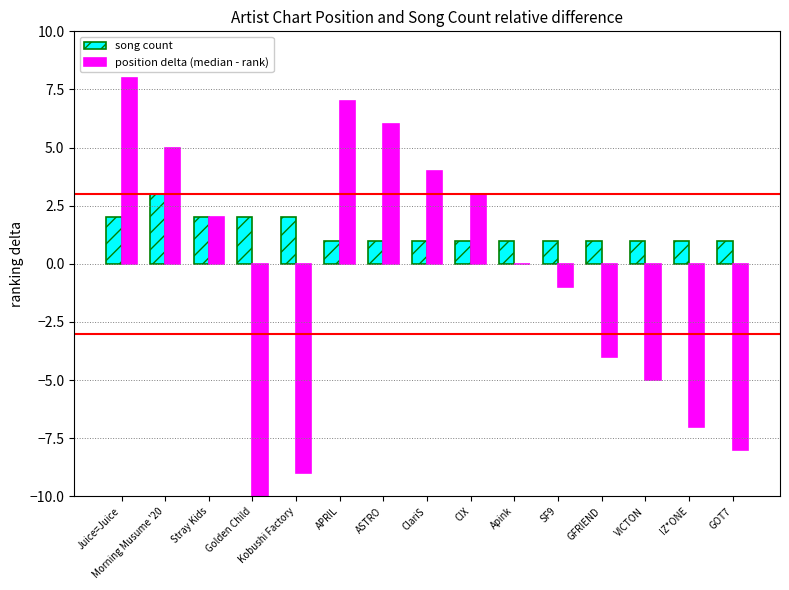

At which label is position delta (median - rank) closest to -4?

GFRIEND